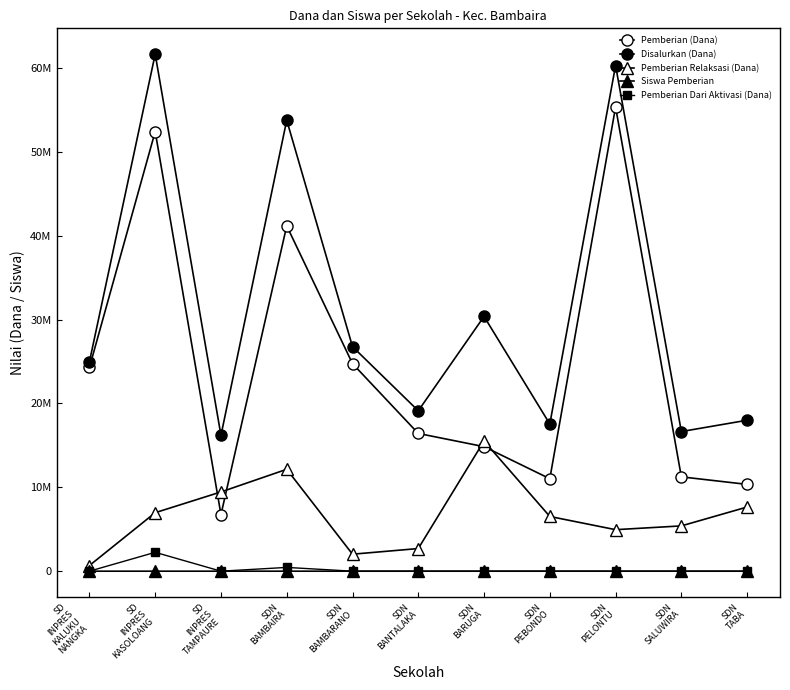

At which label does Pemberian Dari Aktivasi (Dana) reach its peak?

SD
INPRES
KASOLOANG